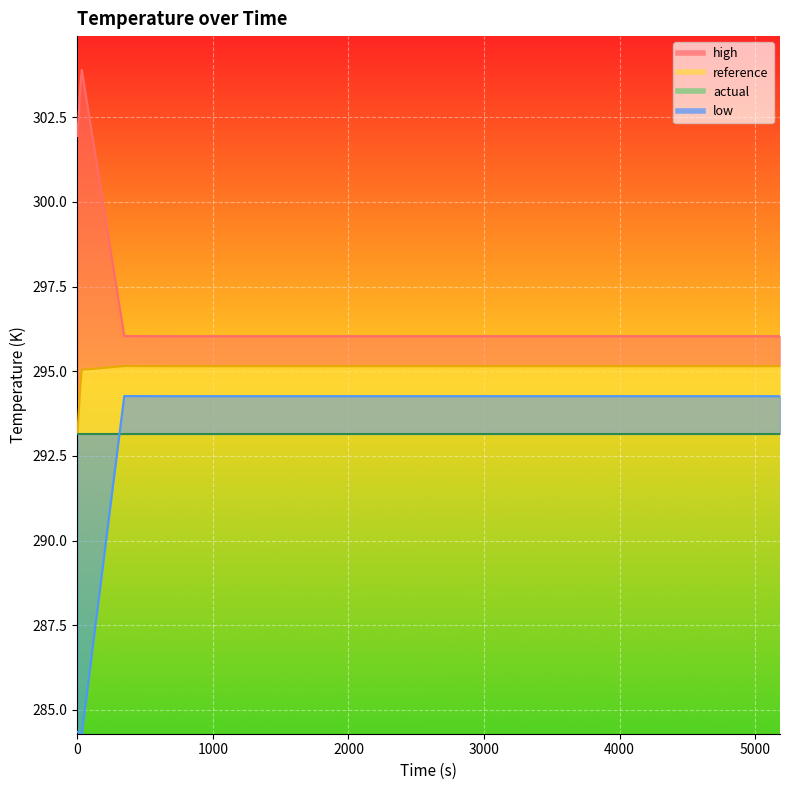

True or false: low has a value of 96.9 at 6000.

False